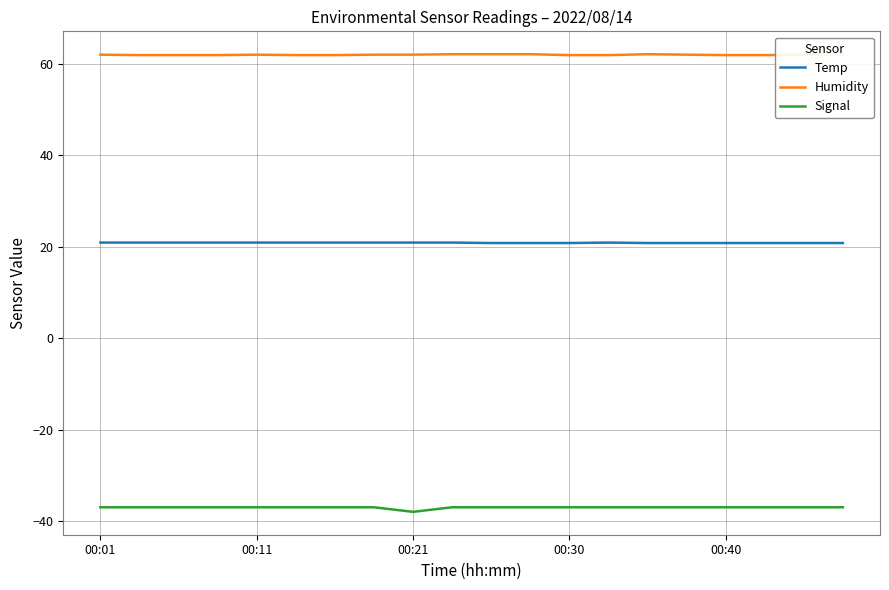

What is the label of the 20th point from the right?

00:01